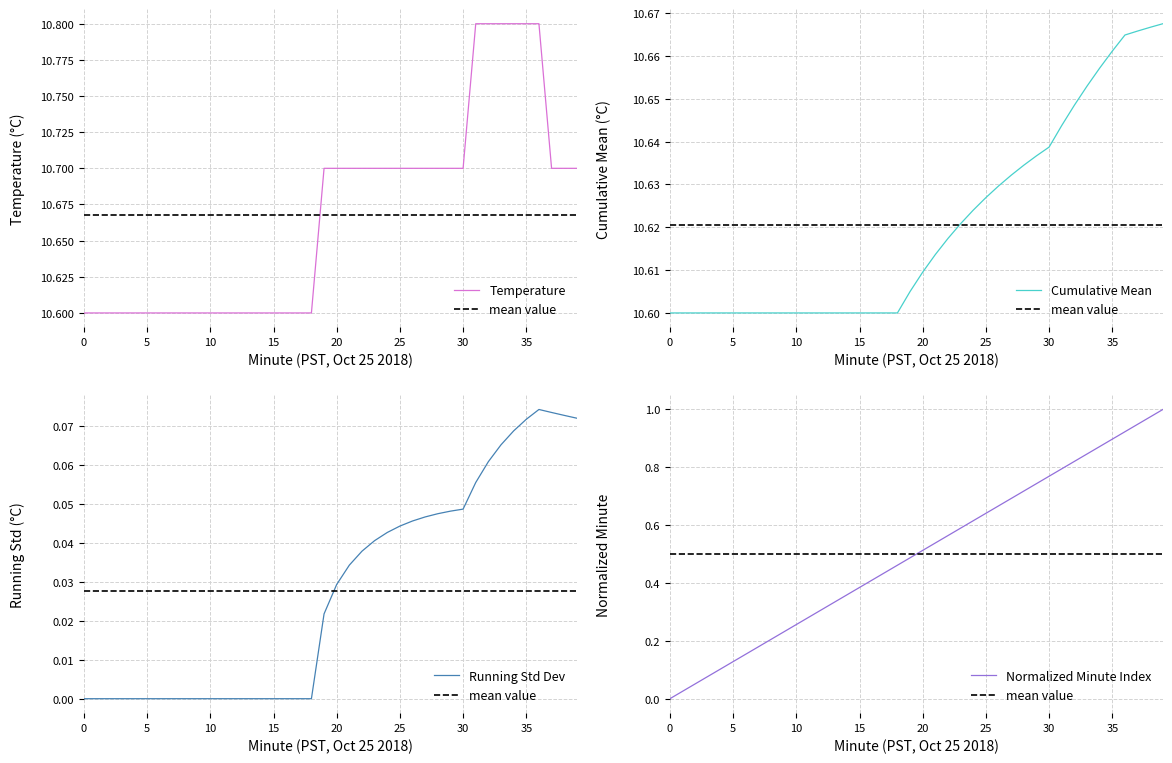

Is this an area chart (filled region under the line)?

No